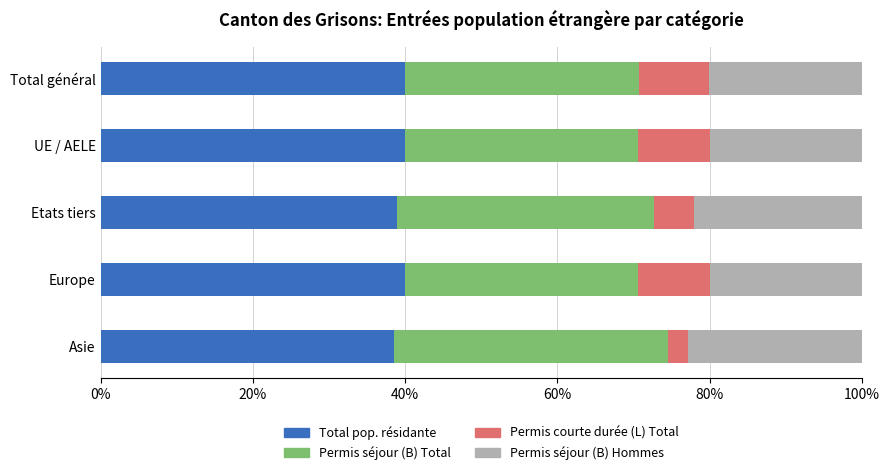

How many series are shown in this chart?

4